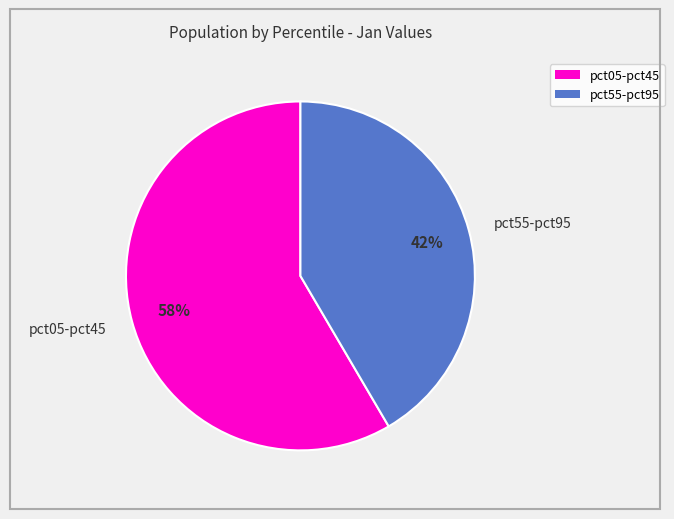

The pct55-pct95 slice represents 42% of the pie. True or false?

True